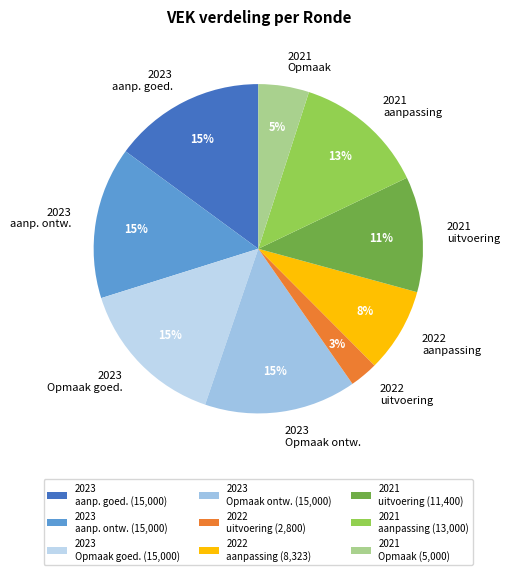

The 2021 aanpassing slice represents 13% of the pie. True or false?

True